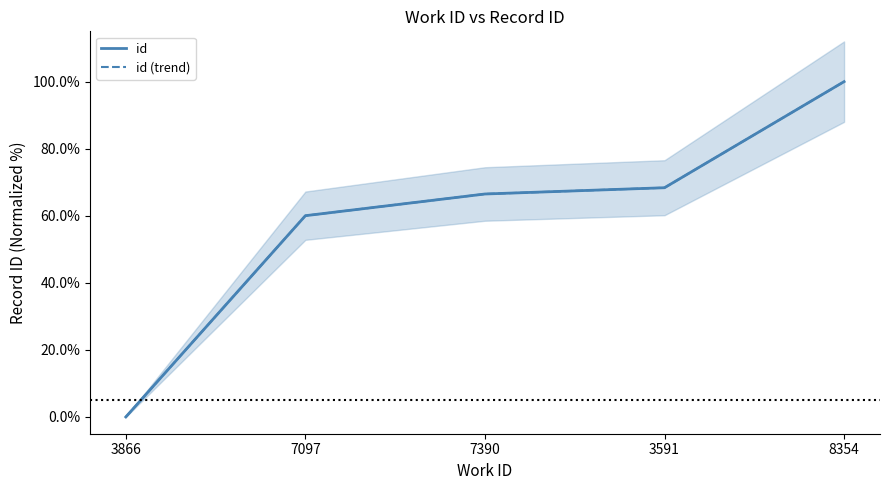

The id series shows 14.4 at 7390. True or false?

False